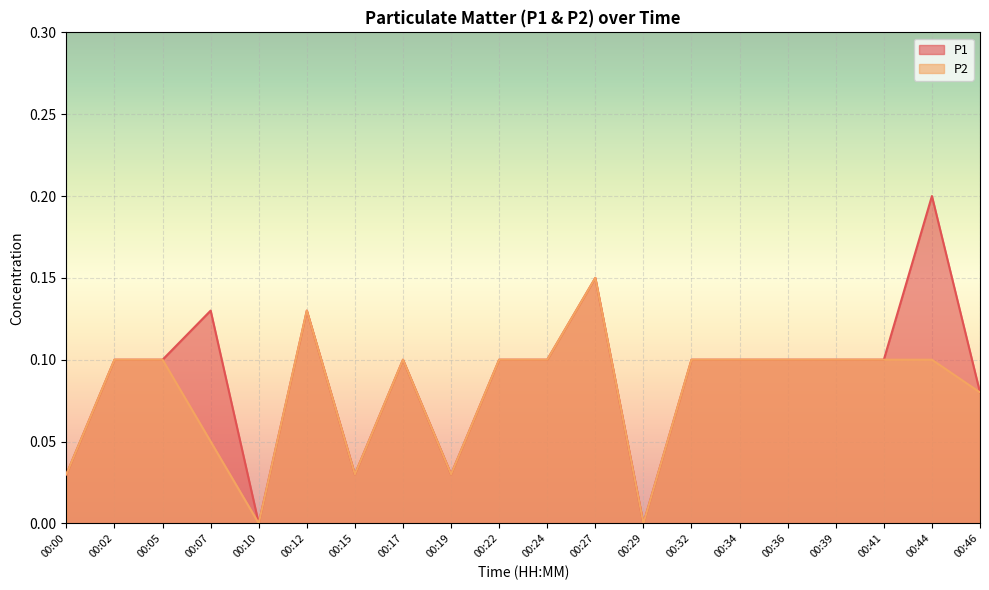

At which category does P2 reach its first local valley?

00:10